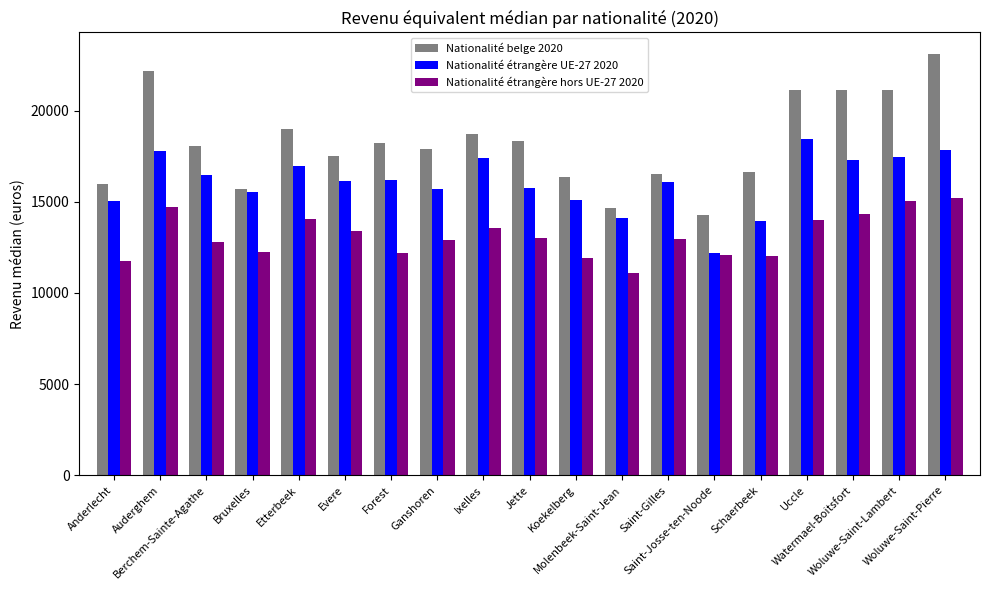

Rank the series by their average value, from highest to lowest.

Nationalité belge 2020, Nationalité étrangère UE-27 2020, Nationalité étrangère hors UE-27 2020